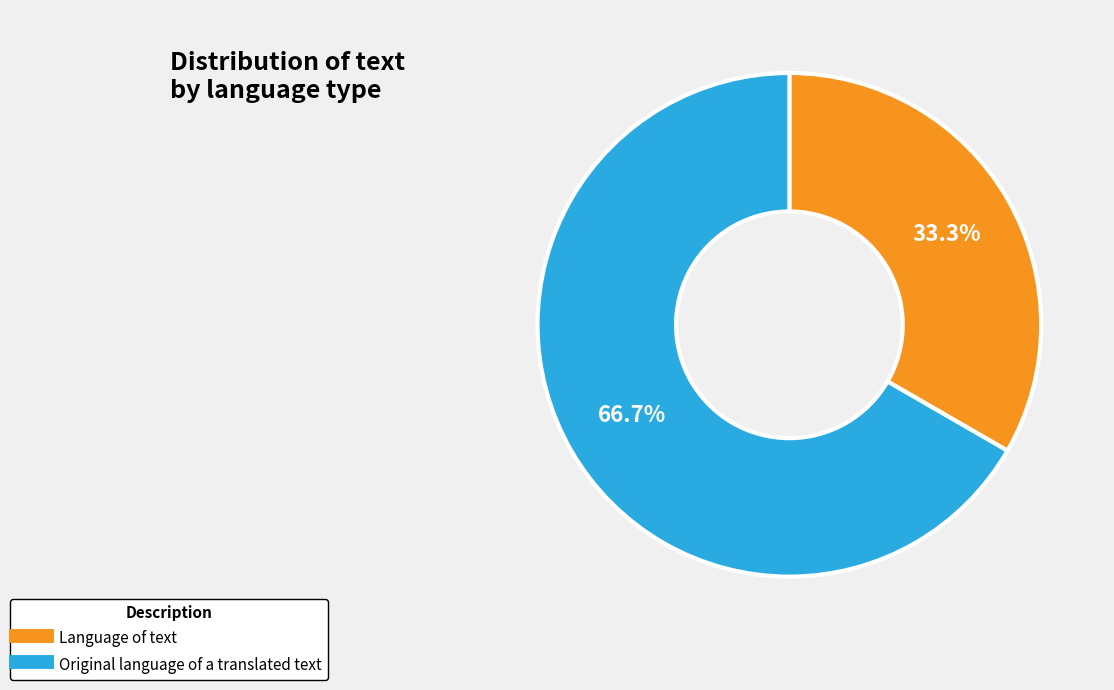

Rank the categories by value from lowest to highest.

Language of text, Original language of a translated text